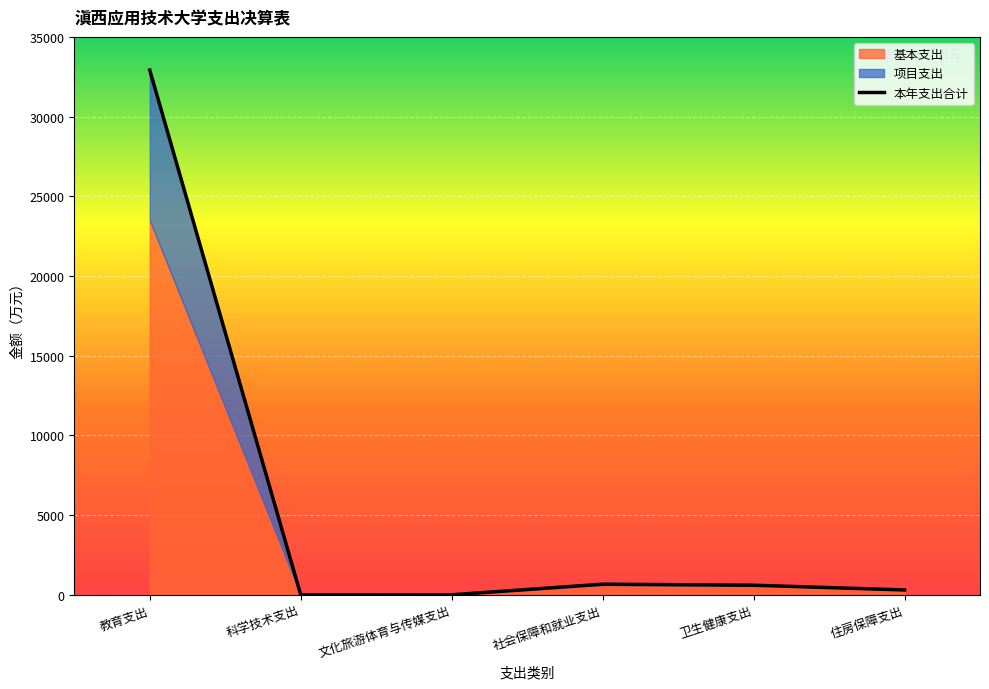

The value at 卫生健康支出 is 1014.7. True or false?

False